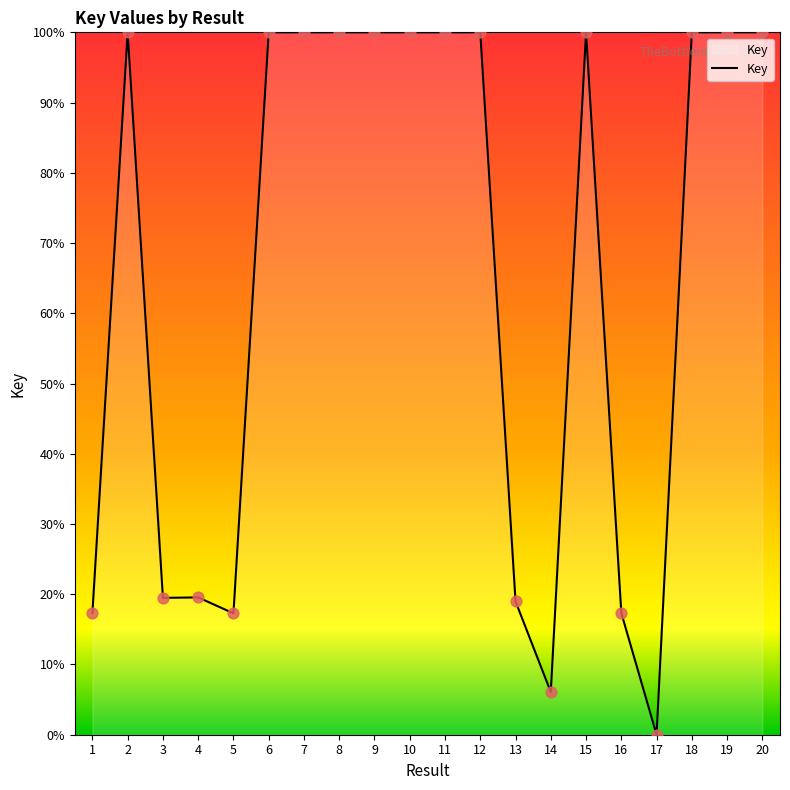

Approximately how many times larger is the value at 13 compared to 9?

0.2